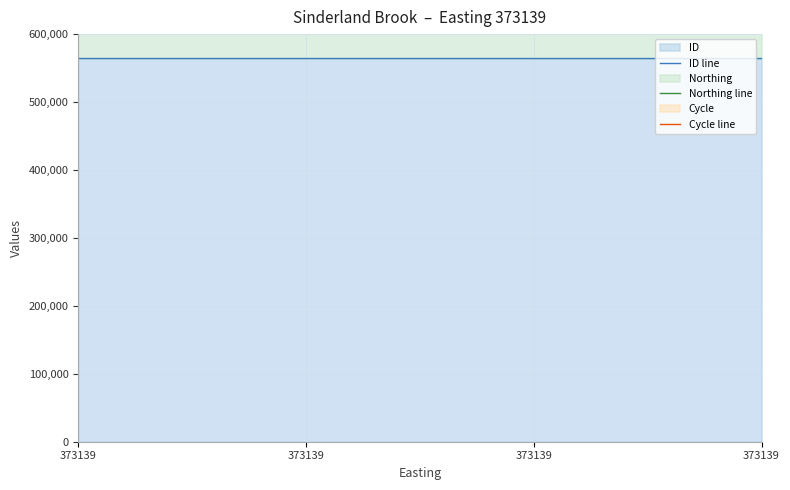

True or false: Northing line and Cycle line intersect in this chart.

False